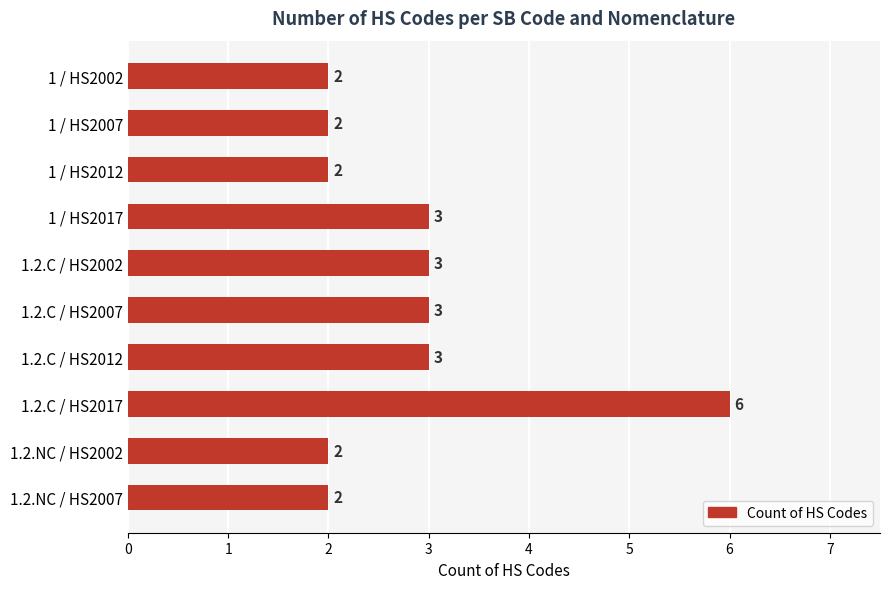

Reading top to bottom, what are all the values shown in this chart?

2	2	2	3	3	3	3	6	2	2